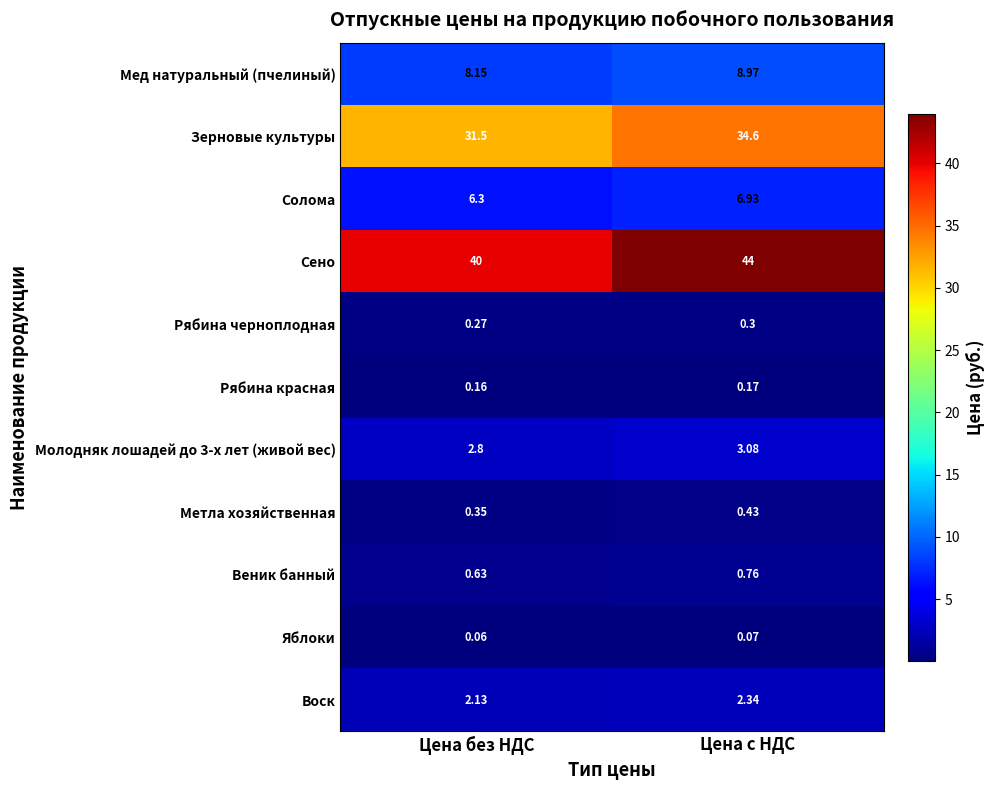

Which series has the widest spread of values?

Сено